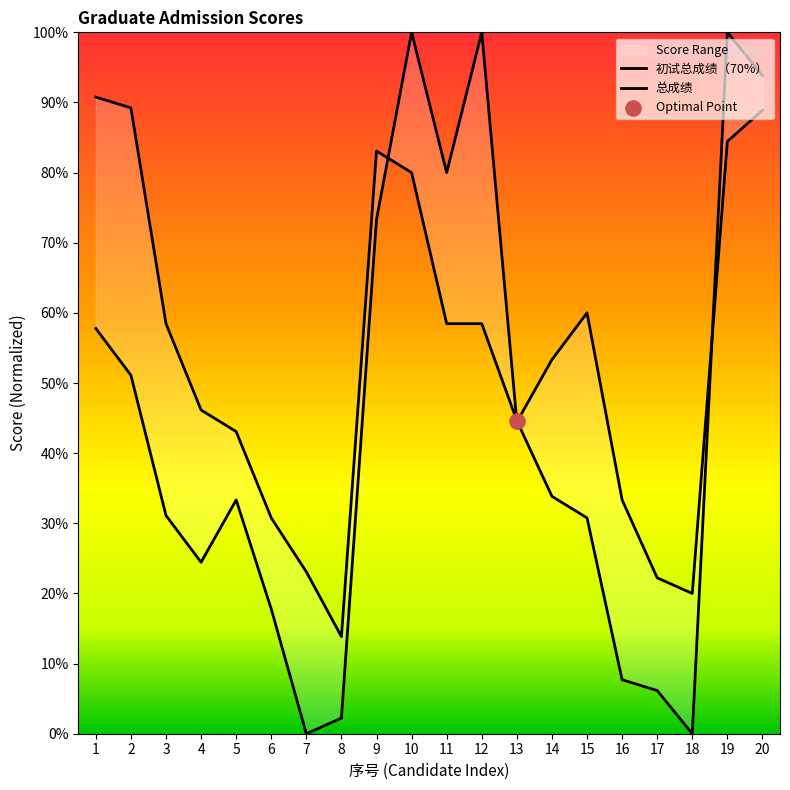

Which series has the widest spread of Y values?

初试总成绩（70%）